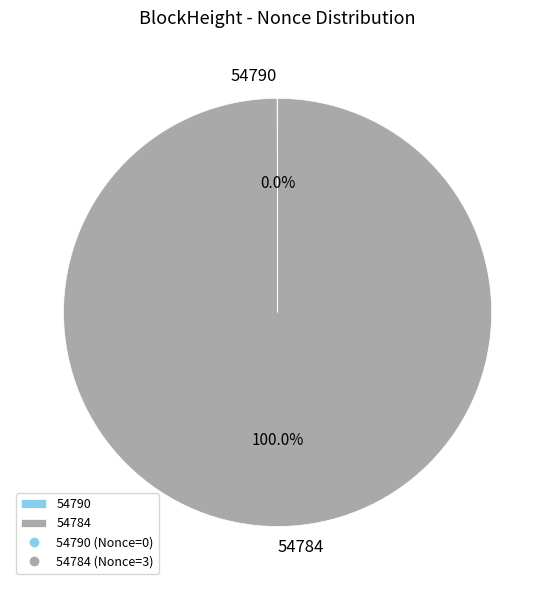

To the nearest percent, what percentage of the pie is 54784?

100%